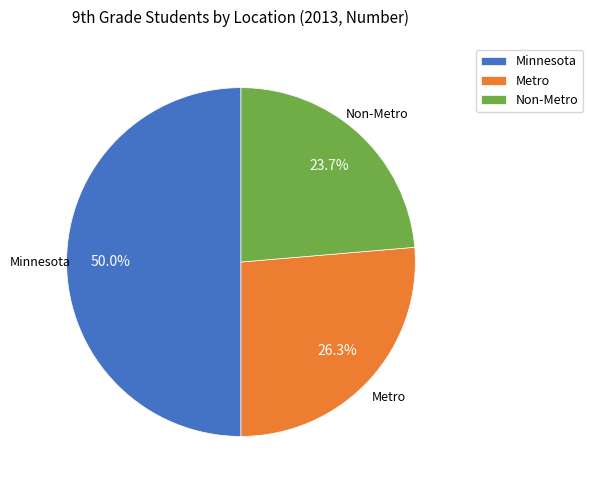

To the nearest percent, what is the average slice percentage?

33%